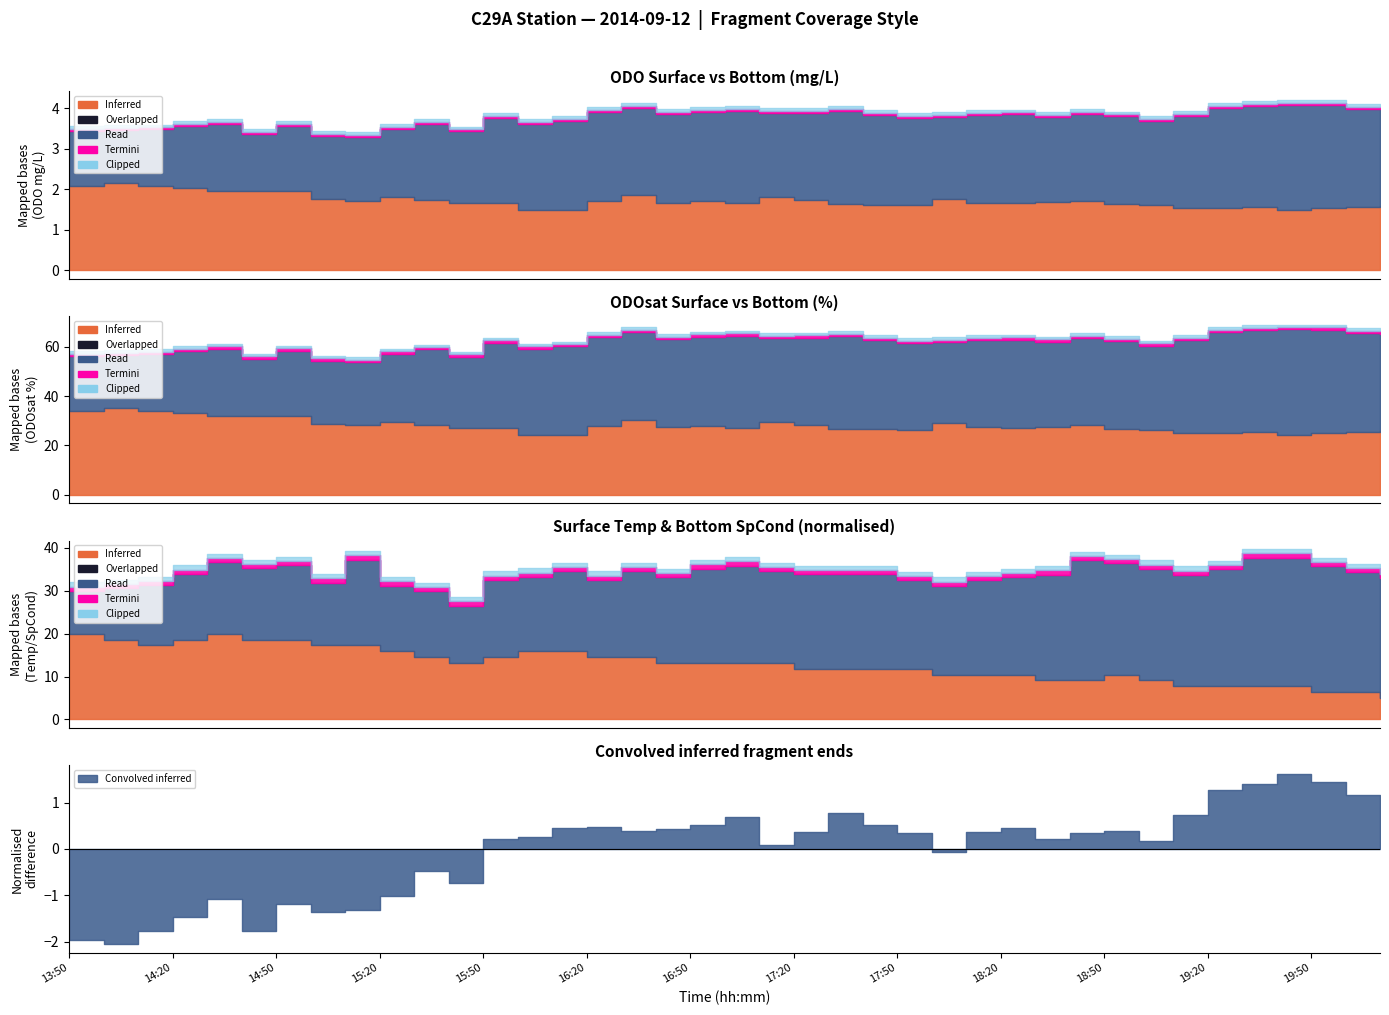

Which series has the largest range (max minus min)?

surface_odosat